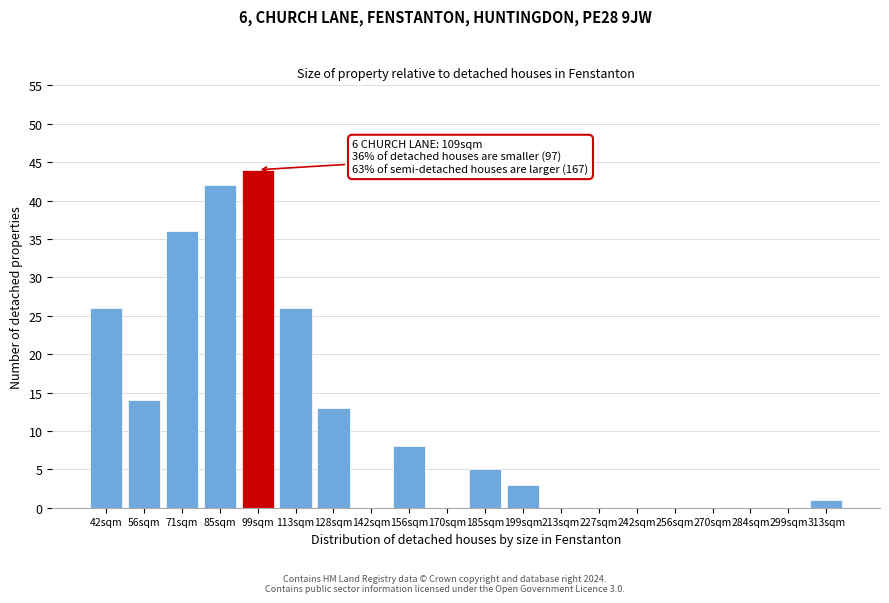

Reading left to right, transcribe all the data shown in this chart.

42sqm=26	56sqm=14	71sqm=36	85sqm=42	99sqm=44	113sqm=26	128sqm=13	142sqm=0	156sqm=8	170sqm=0	185sqm=5	199sqm=3	213sqm=0	227sqm=0	242sqm=0	256sqm=0	270sqm=0	284sqm=0	299sqm=0	313sqm=1